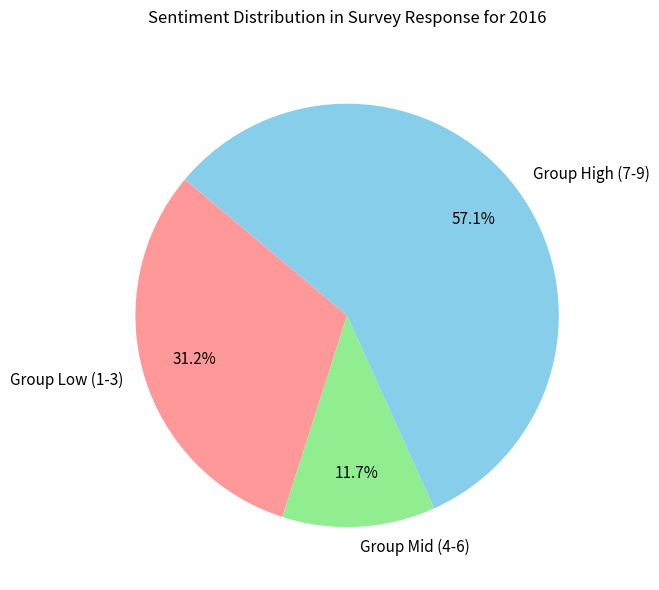

Which has a higher value, Group High (7-9) or Group Low (1-3)?

Group High (7-9)